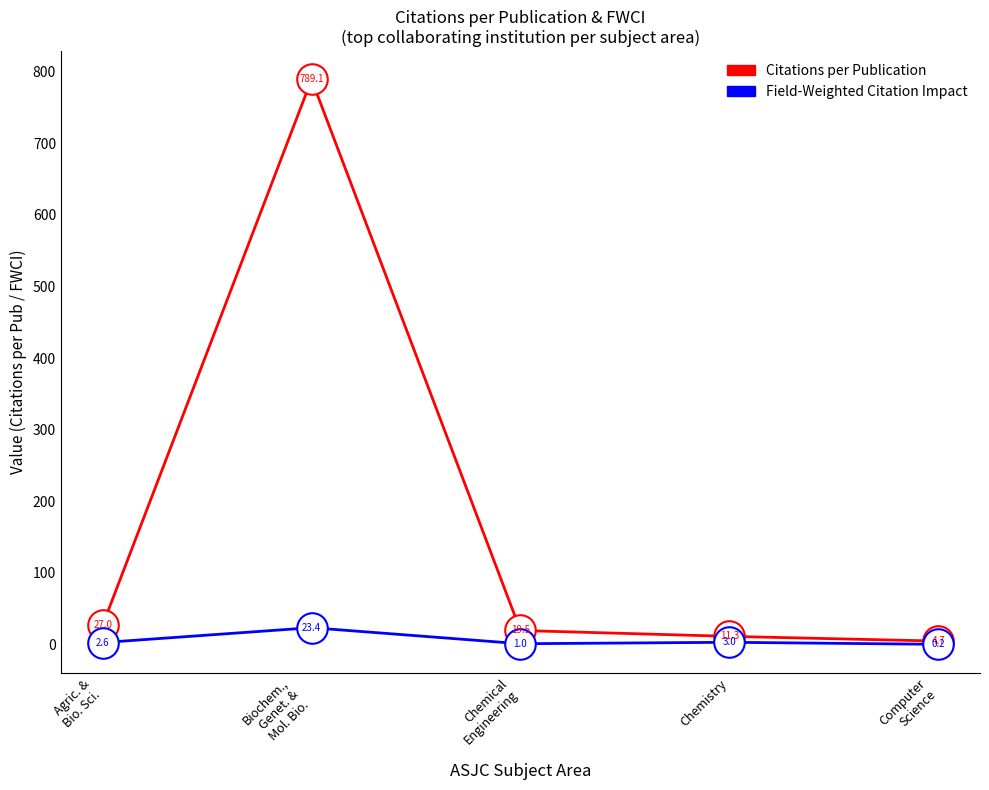

Where is Field-Weighted Citation Impact nearest to the value 11?

Chemistry